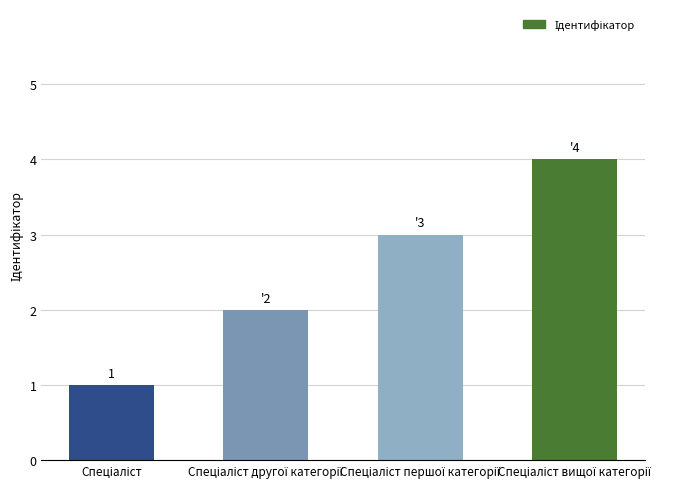

Reading right to left, transcribe all the data shown in this chart.

4	3	2	1